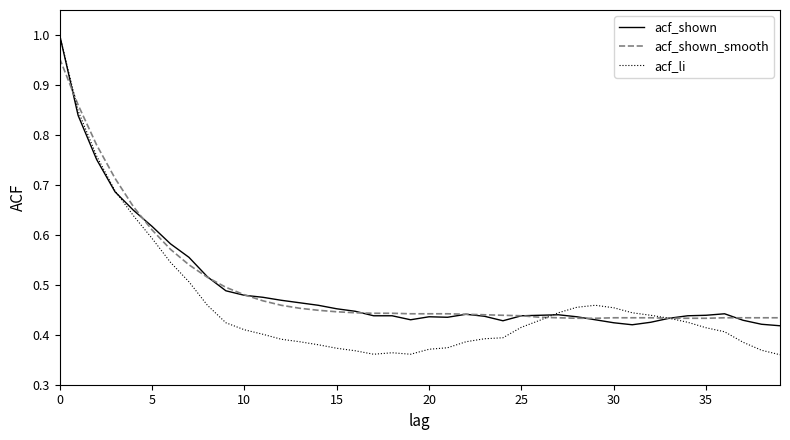

Which series has the widest spread of values?

acf_li